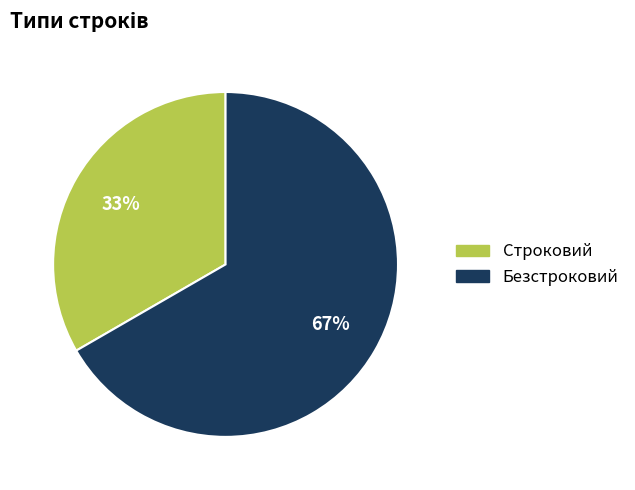

Is the sum of Строковий and Безстроковий greater than half?

Yes